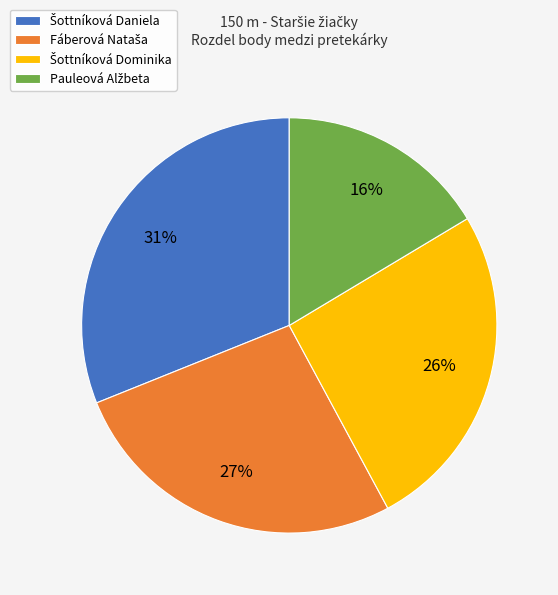

To the nearest percent, what is the difference between the largest and smallest slice percentages?

15%